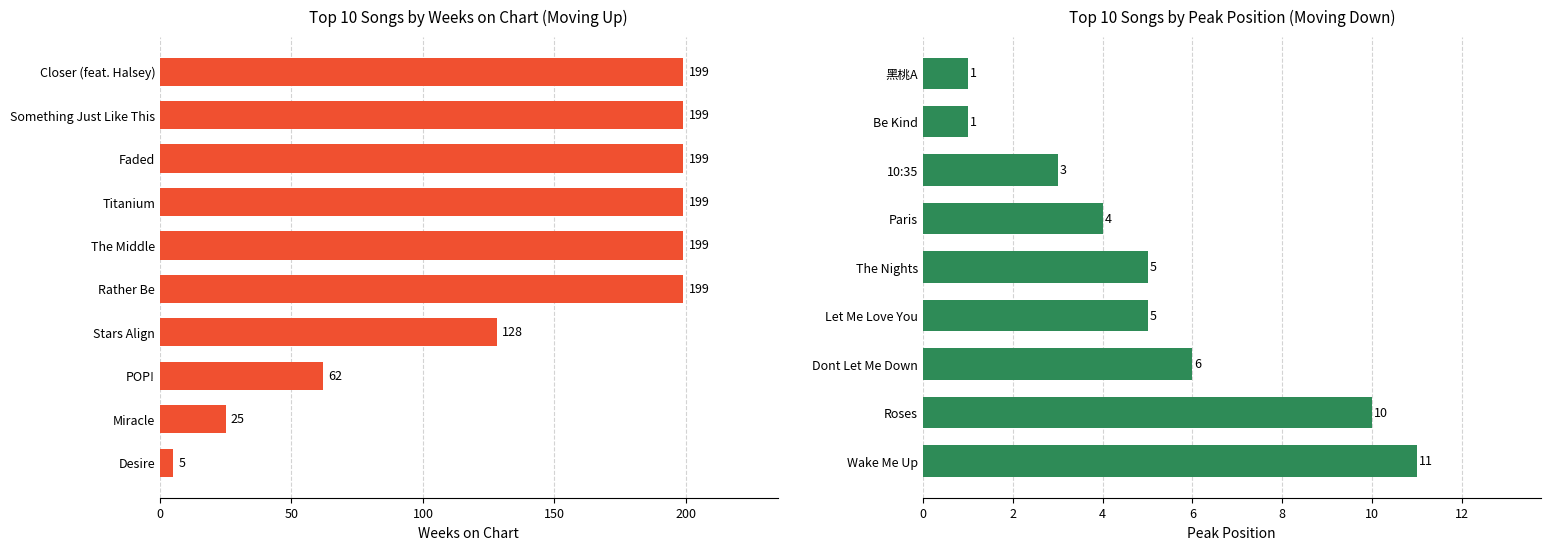

The value of down at avg_position is 11.4. True or false?

False